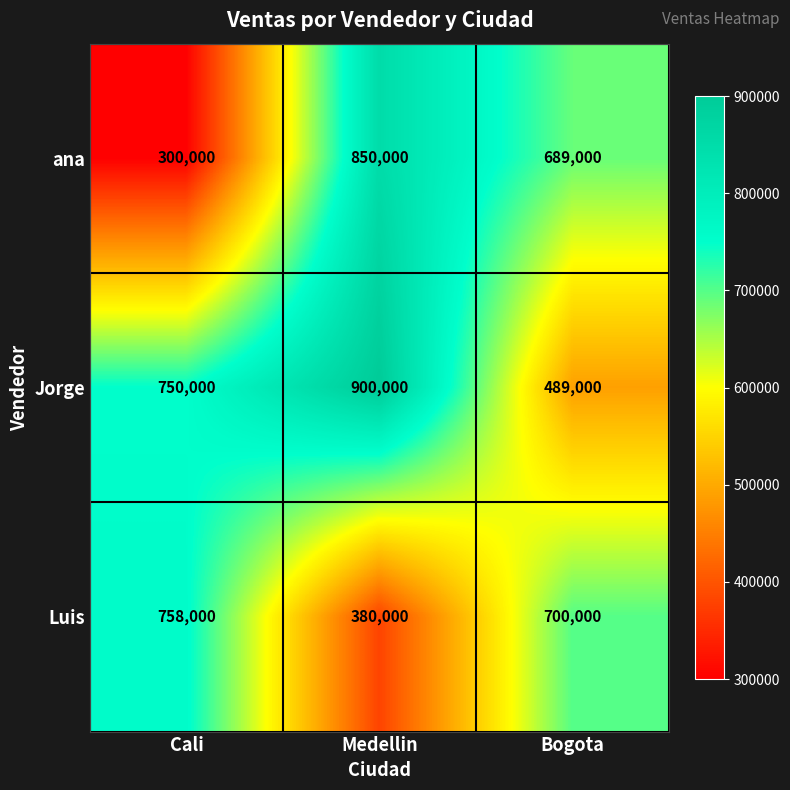

Which series has the largest total across all categories?

Jorge